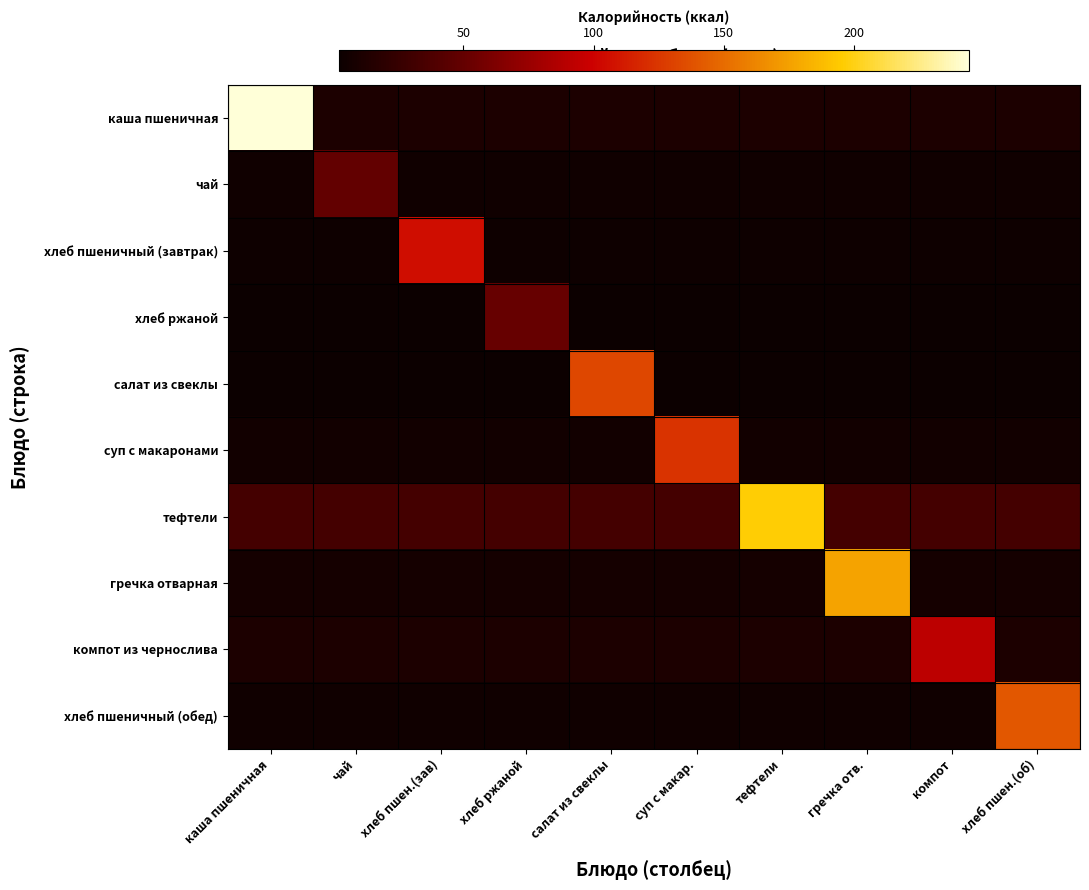

What is the total value across all series at гречка отв.?

257.0